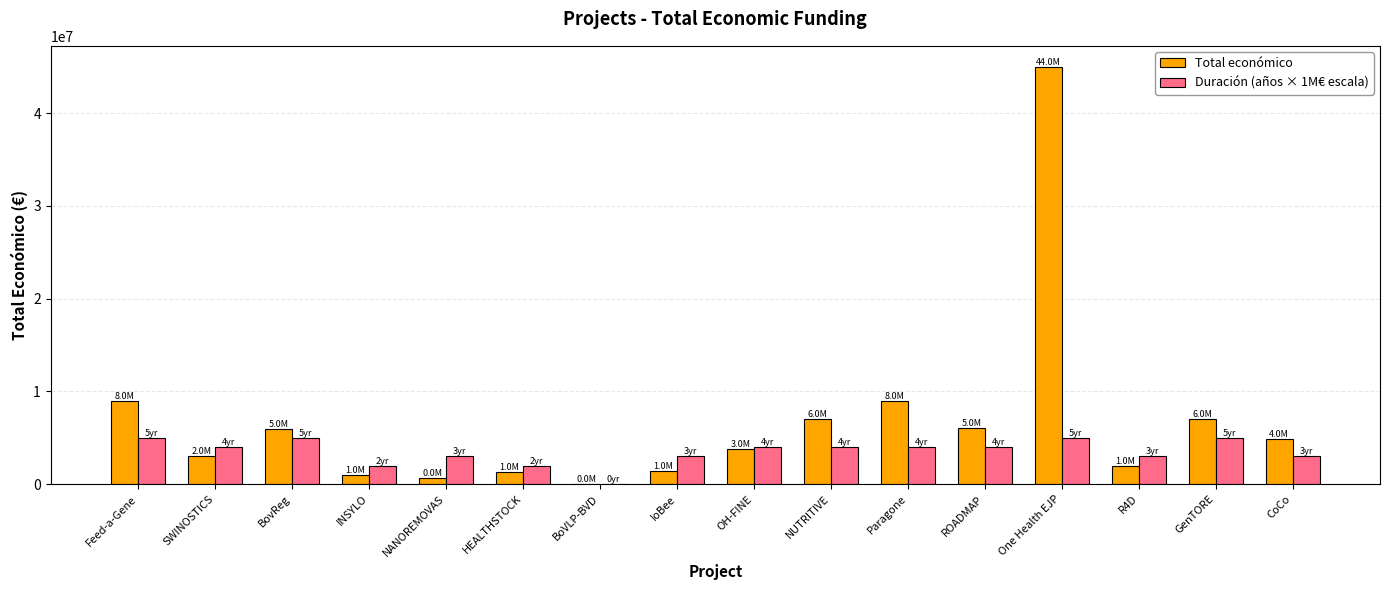

At which label does Duración (años × 1M€ escala) first exceed 4000000?

Feed-a-Gene